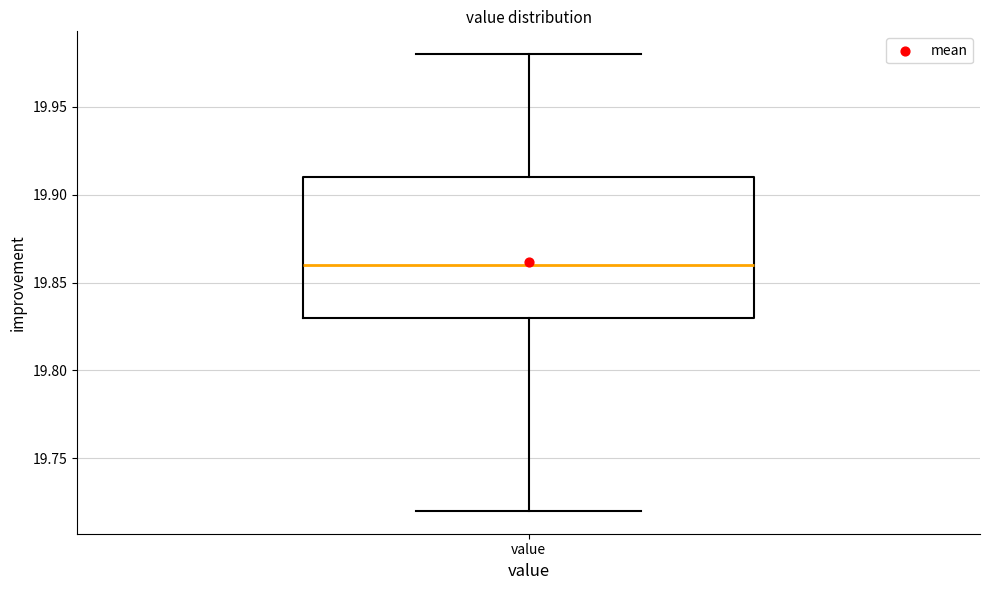

Where is the upper edge of the box for value on the y-axis? The values are not printed on the chart, so give them approximately, as read against the axis.

19.91